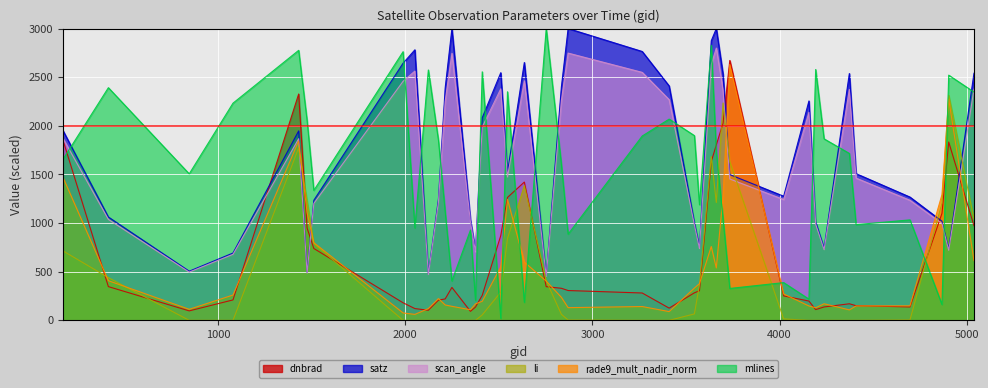

Which category has the lowest value in the rade9_mult_nadir_norm series?

2051